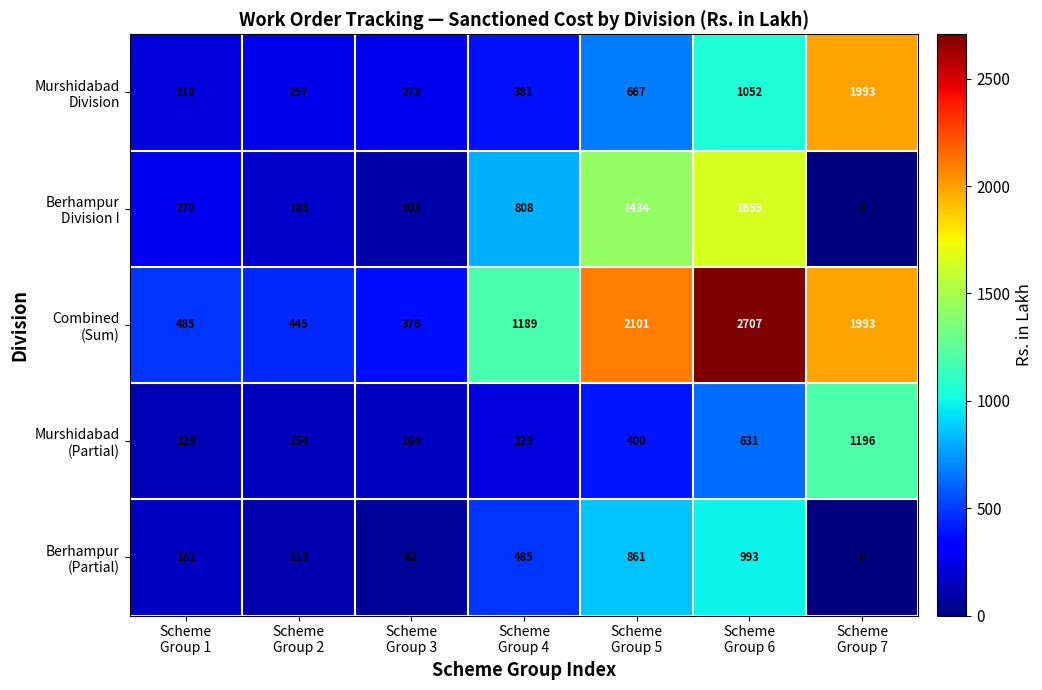

What is the maximum value shown in the chart?

2707